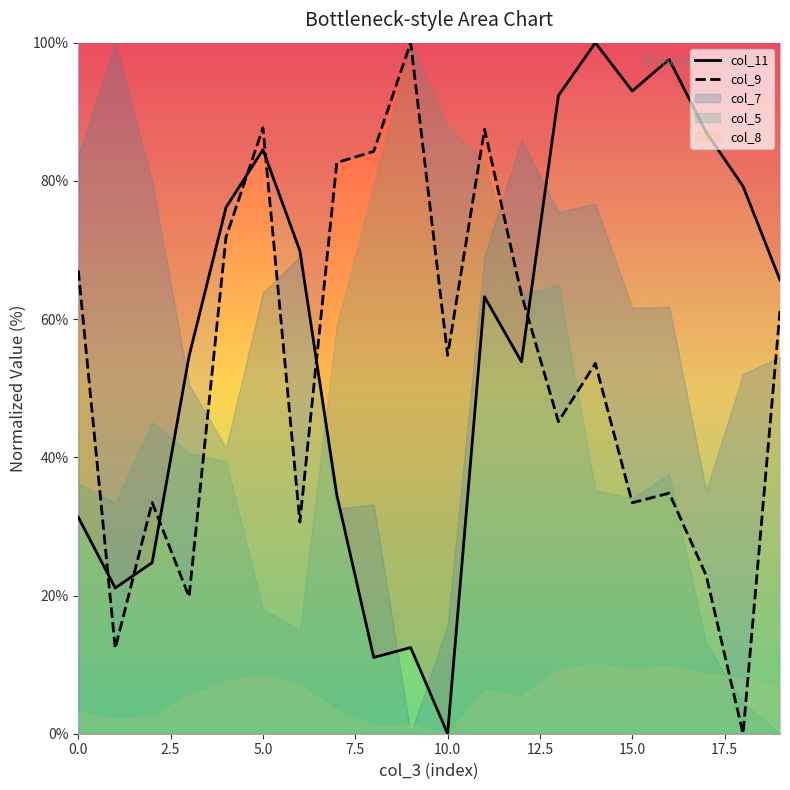

Which category has the lowest value across all series?

10